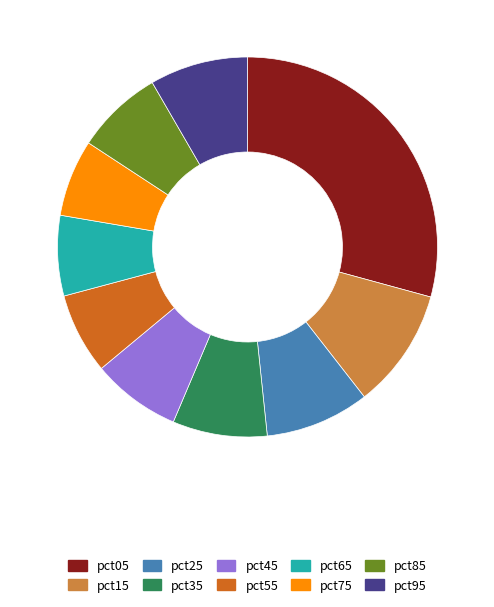

Is the sum of pct95 and pct45 greater than half?

No